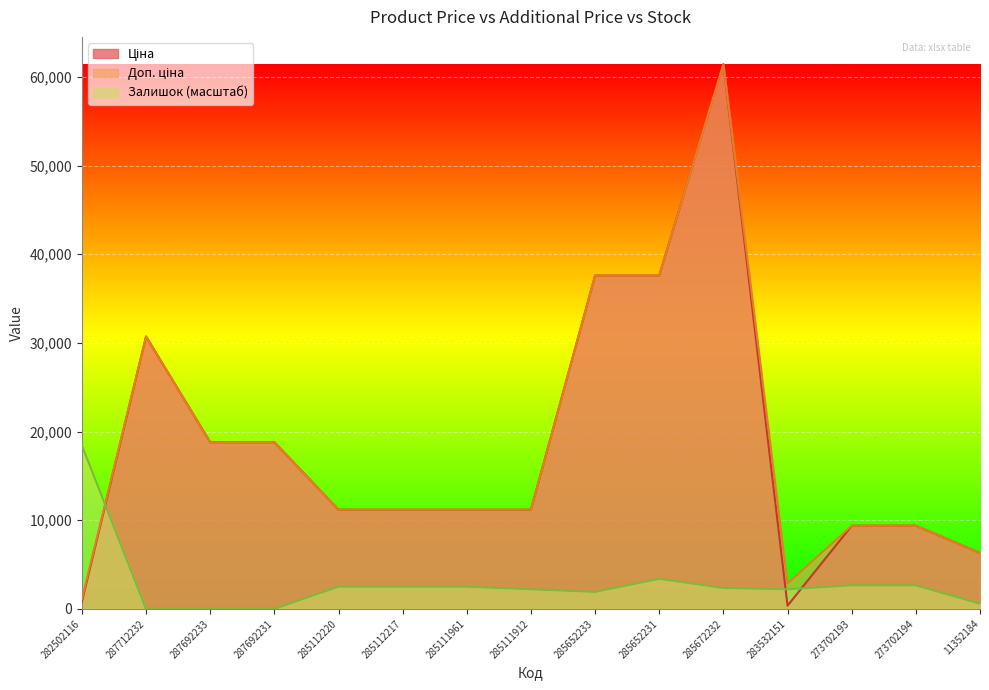

Reading left to right, extract all data points from this chart.

Ціна: 282502116=818.5	287712232=30717.1	287692233=18796.8	287692231=18796.8	285112220=11188.2	285112217=11188.2	285111961=11188.2	285111912=11188.2	285652233=37593.6	285652231=37593.6	285672232=61434.3	283532151=359.9	273702193=9384.0	273702194=9384.0	11352184=6308.8
Доп. ціна: 282502116=1109.2	287712232=30717.1	287692233=18796.8	287692231=18796.8	285112220=11188.2	285112217=11188.2	285111961=11188.2	285111912=11188.2	285652233=37593.6	285652231=37593.6	285672232=61434.3	283532151=2878.8	273702193=9384.0	273702194=9384.0	11352184=6308.8
Залишок: 282502116=18430.3	287712232=0.0	287692233=0.0	287692231=0.0	285112220=2506.5	285112217=2506.5	285111961=2506.5	285111912=2211.6	285652233=1916.7	285652231=3391.2	285672232=2359.1	283532151=2211.6	273702193=2654.0	273702194=2654.0	11352184=589.8